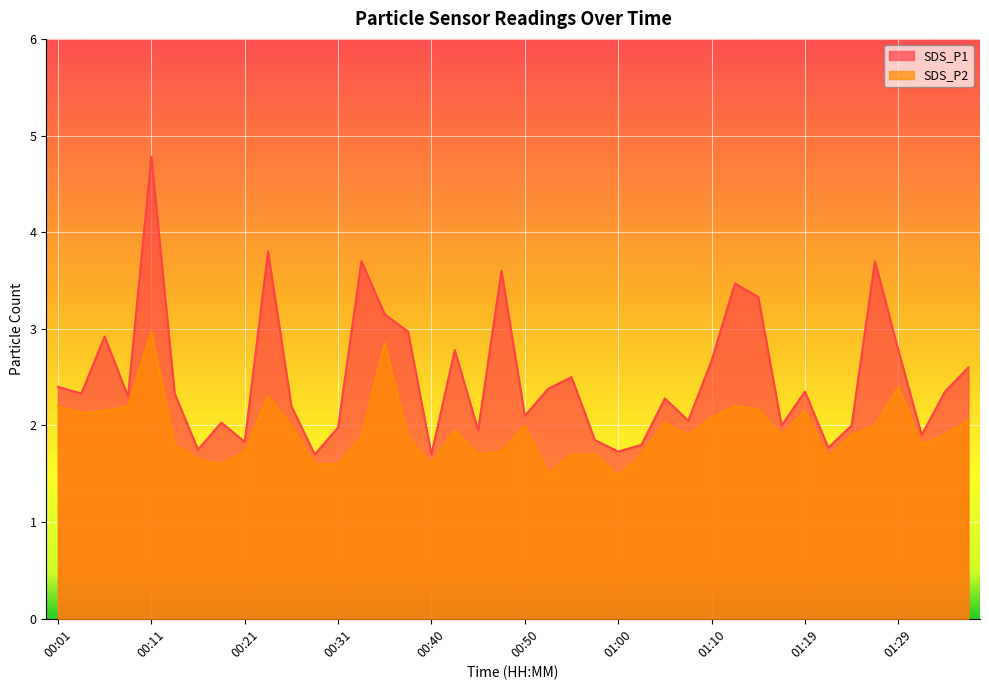

How many interior local peaks does the SDS_P2 series have?

9